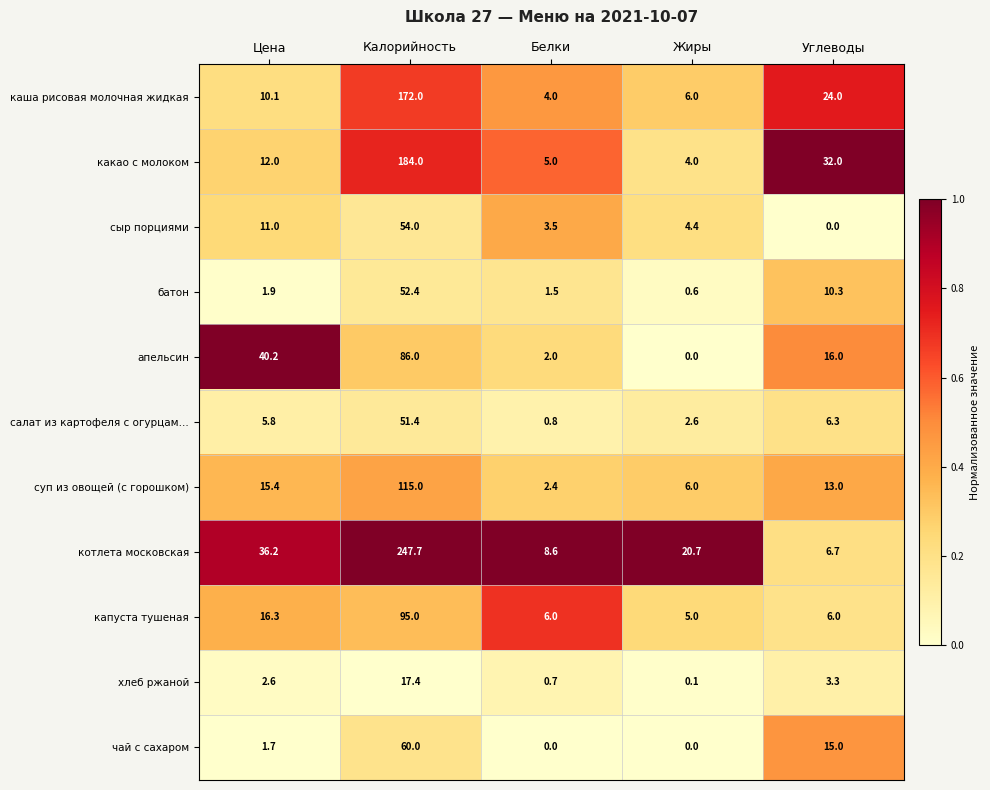

How many distinct data groups are displayed?

11